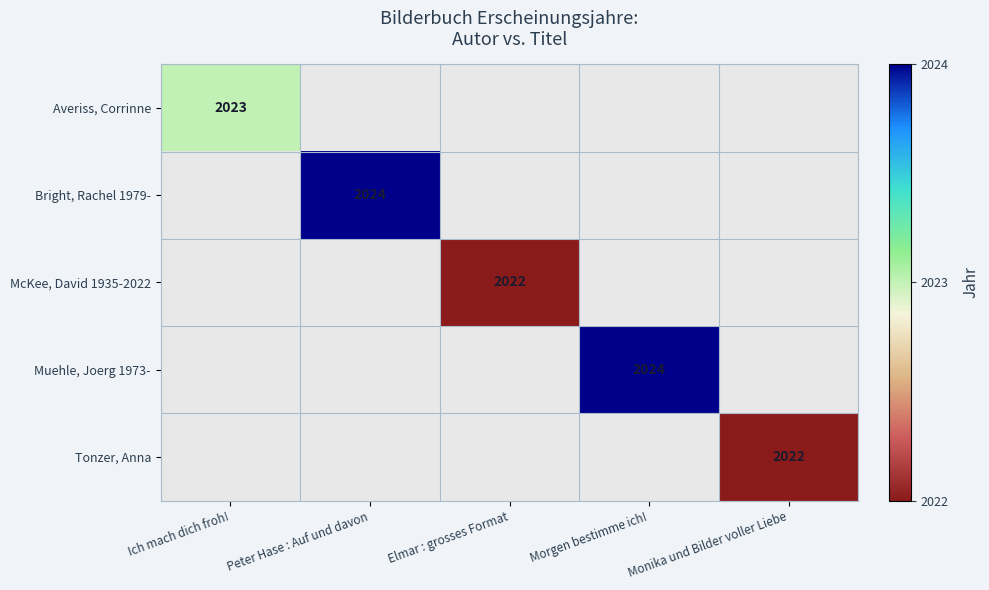

Is the value of Tonzer, Anna at Morgen bestimme ich! greater than the value of Averiss, Corrinne at Monika und Bilder voller Liebe?

No